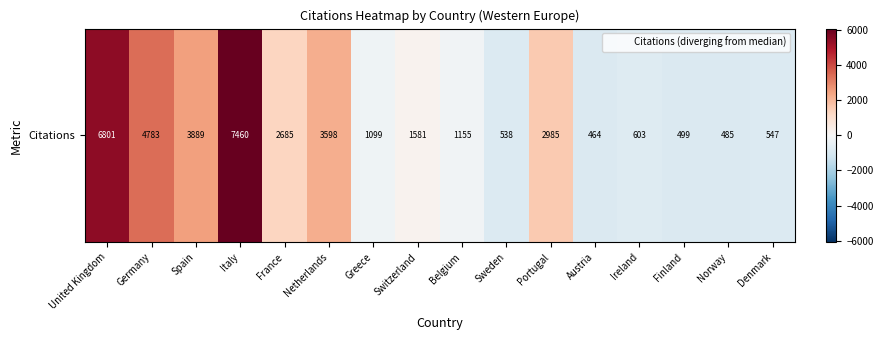

Rank the categories by value from highest to lowest.

Italy, United Kingdom, Germany, Spain, Netherlands, Portugal, France, Switzerland, Belgium, Greece, Ireland, Denmark, Sweden, Finland, Norway, Austria